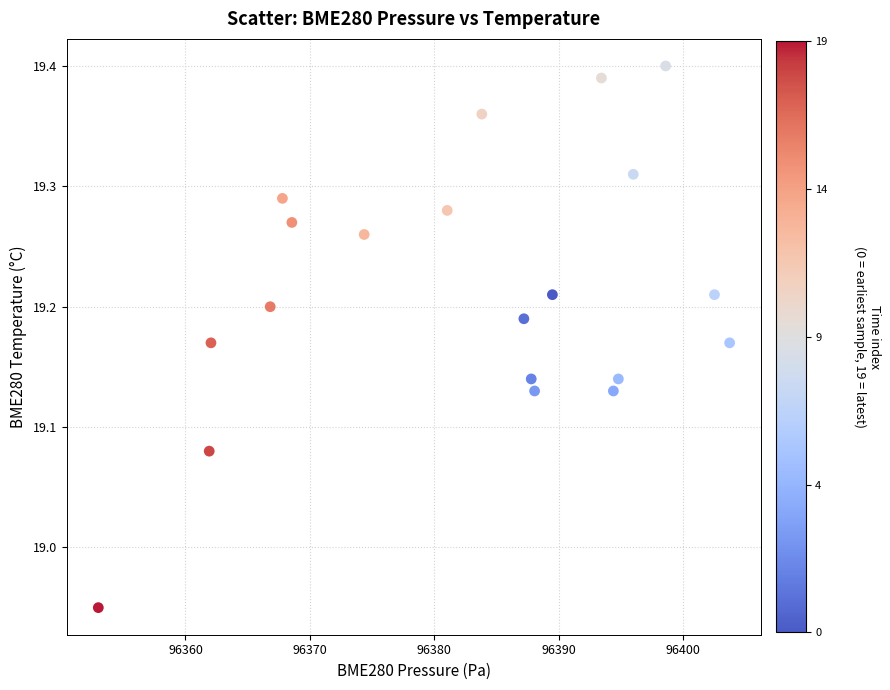

What is the range of X values (max minus min)?

50.7